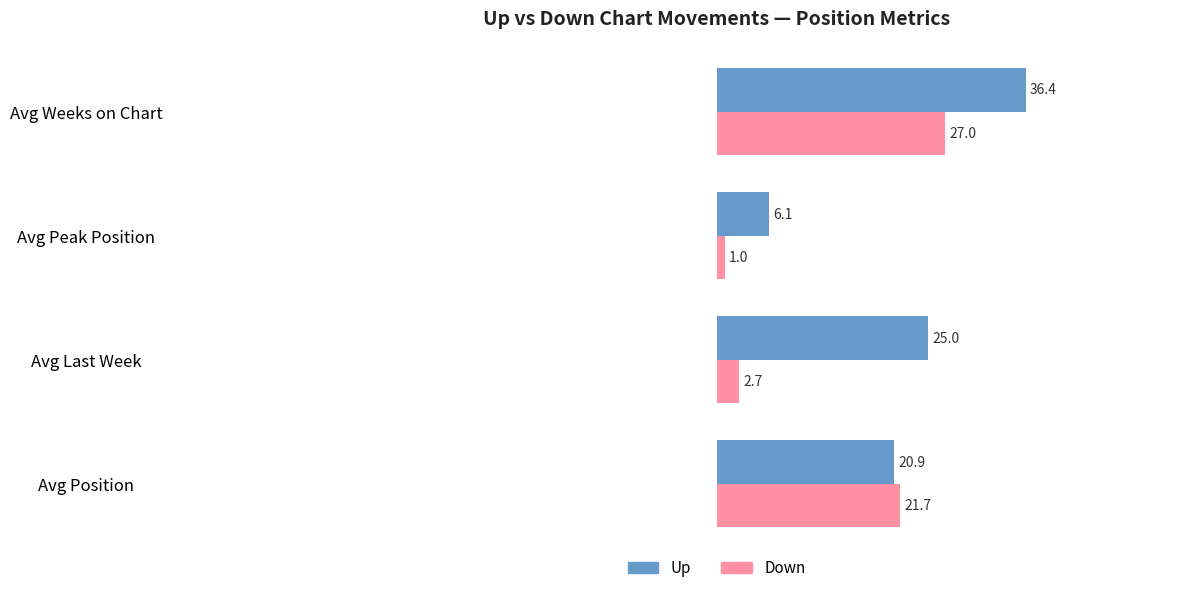

What is the difference between the highest and lowest values at Avg Last Week?

22.3